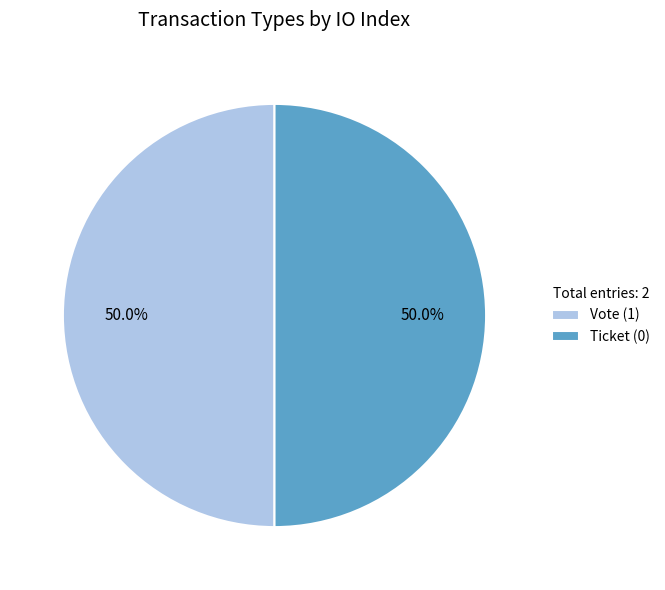

Do Ticket (0) and Vote (1) together represent more than half of the pie?

Yes